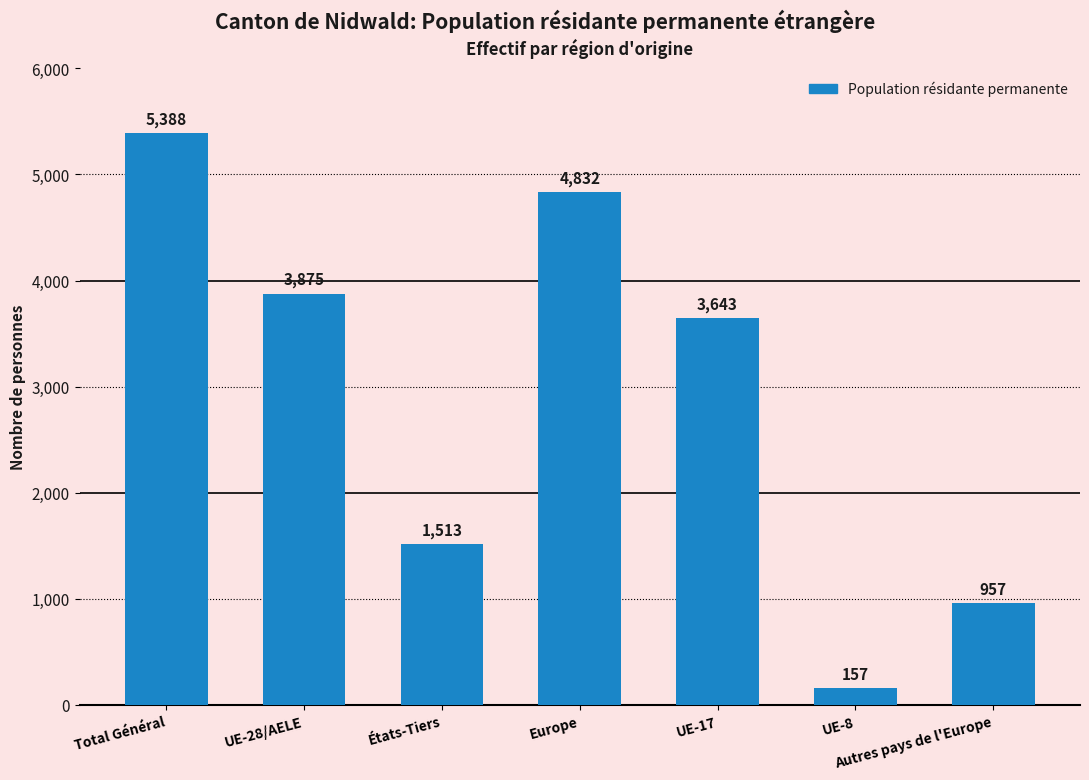

What is the change in value from Europe to UE-8?

-4675